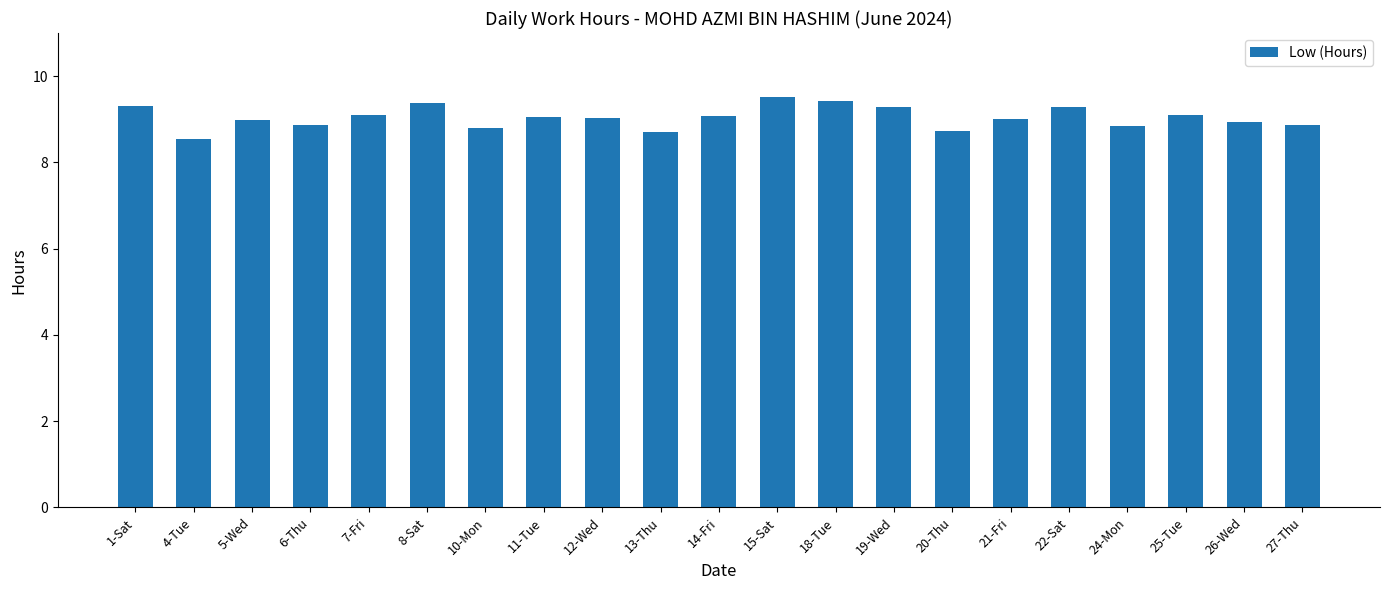

Which category has the lowest value across all series?

4-Tue